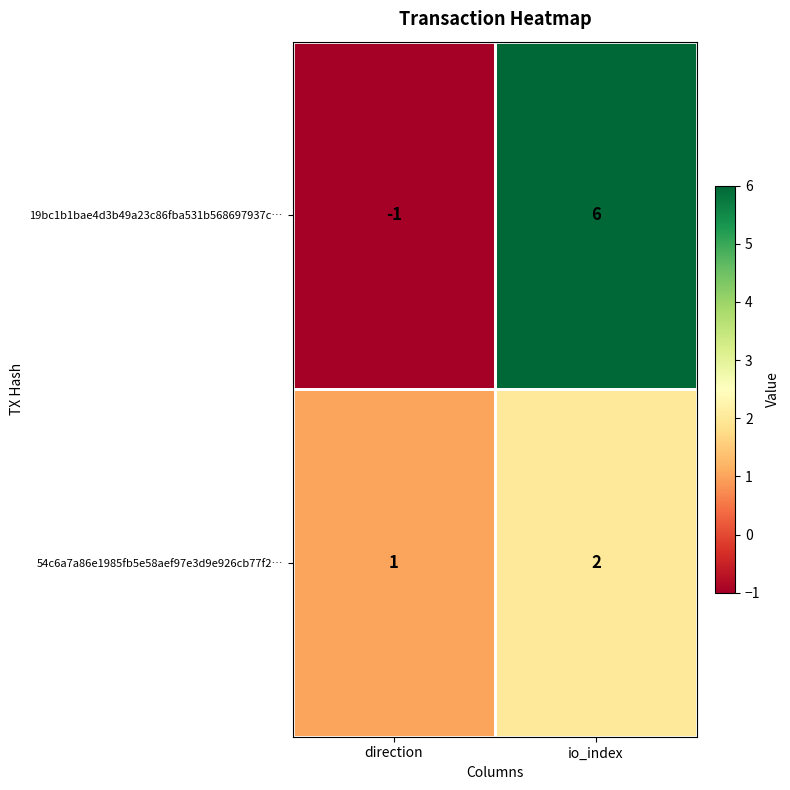

Where is 19bc1b1bae4d3b49a23c86fba531b568697937c… nearest to the value 2?

direction